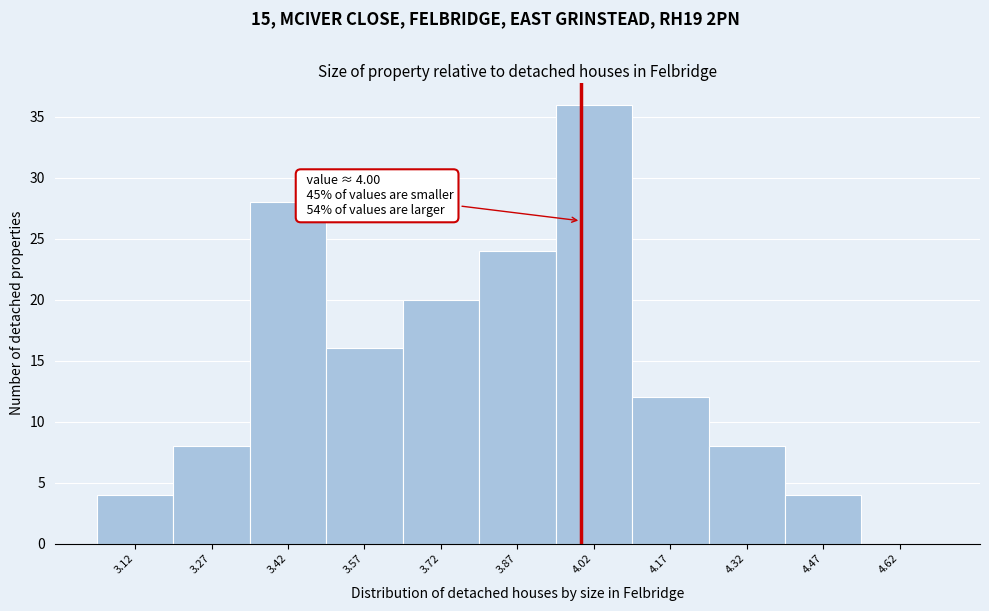

Over which range of the x-axis is the bar tallest?

3.95 to 4.10